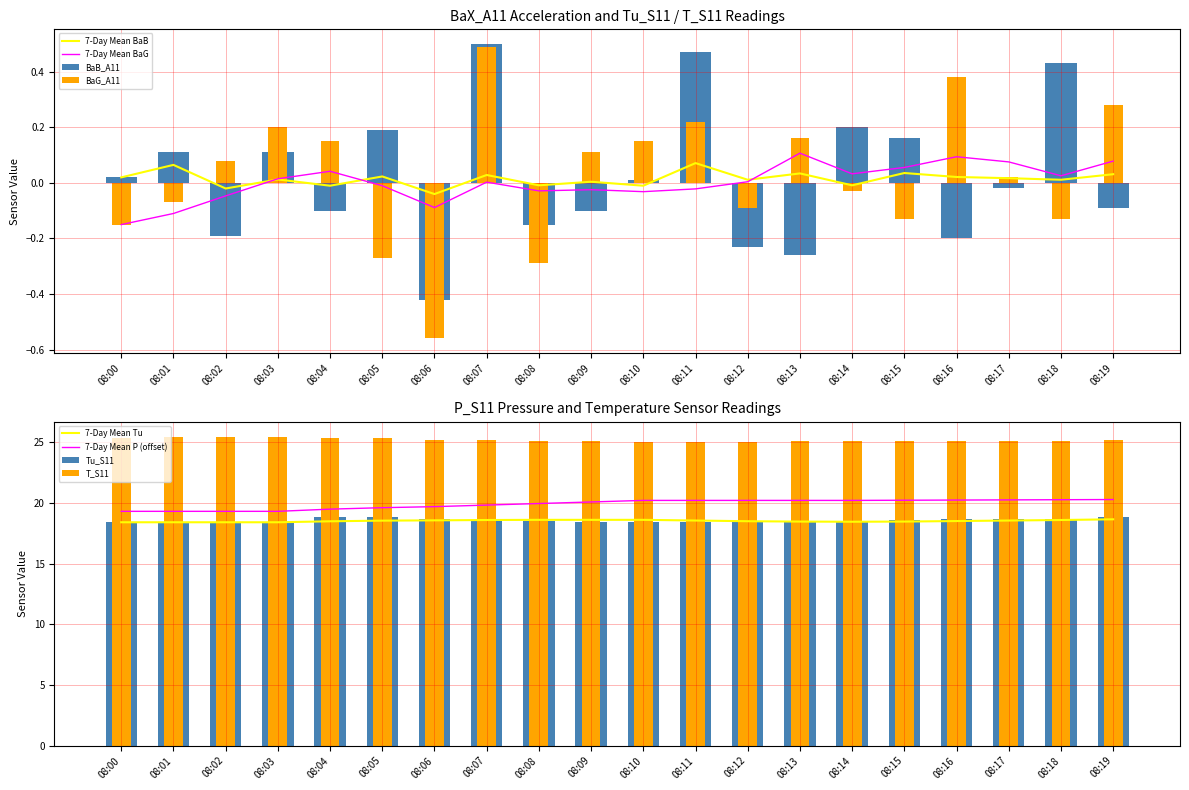

Reading left to right, transcribe all the data shown in this chart.

BaB_A11: 08:00=0.0	08:01=0.1	08:02=-0.2	08:03=0.1	08:04=-0.1	08:05=0.2	08:06=-0.4	08:07=0.5	08:08=-0.1	08:09=-0.1	08:10=0.0	08:11=0.5	08:12=-0.2	08:13=-0.3	08:14=0.2	08:15=0.2	08:16=-0.2	08:17=-0.0	08:18=0.4	08:19=-0.1
BaG_A11: 08:00=-0.1	08:01=-0.1	08:02=0.1	08:03=0.2	08:04=0.1	08:05=-0.3	08:06=-0.6	08:07=0.5	08:08=-0.3	08:09=0.1	08:10=0.1	08:11=0.2	08:12=-0.1	08:13=0.2	08:14=-0.0	08:15=-0.1	08:16=0.4	08:17=0.0	08:18=-0.1	08:19=0.3
Tu_S11: 08:00=18.4	08:01=18.4	08:02=18.4	08:03=18.4	08:04=18.8	08:05=18.8	08:06=18.7	08:07=18.6	08:08=18.5	08:09=18.4	08:10=18.4	08:11=18.4	08:12=18.4	08:13=18.5	08:14=18.5	08:15=18.6	08:16=18.7	08:17=18.7	08:18=18.7	08:19=18.8
T_S11: 08:00=25.3	08:01=25.4	08:02=25.4	08:03=25.4	08:04=25.3	08:05=25.3	08:06=25.2	08:07=25.2	08:08=25.1	08:09=25.1	08:10=25.0	08:11=25.0	08:12=25.0	08:13=25.1	08:14=25.1	08:15=25.1	08:16=25.1	08:17=25.1	08:18=25.1	08:19=25.2